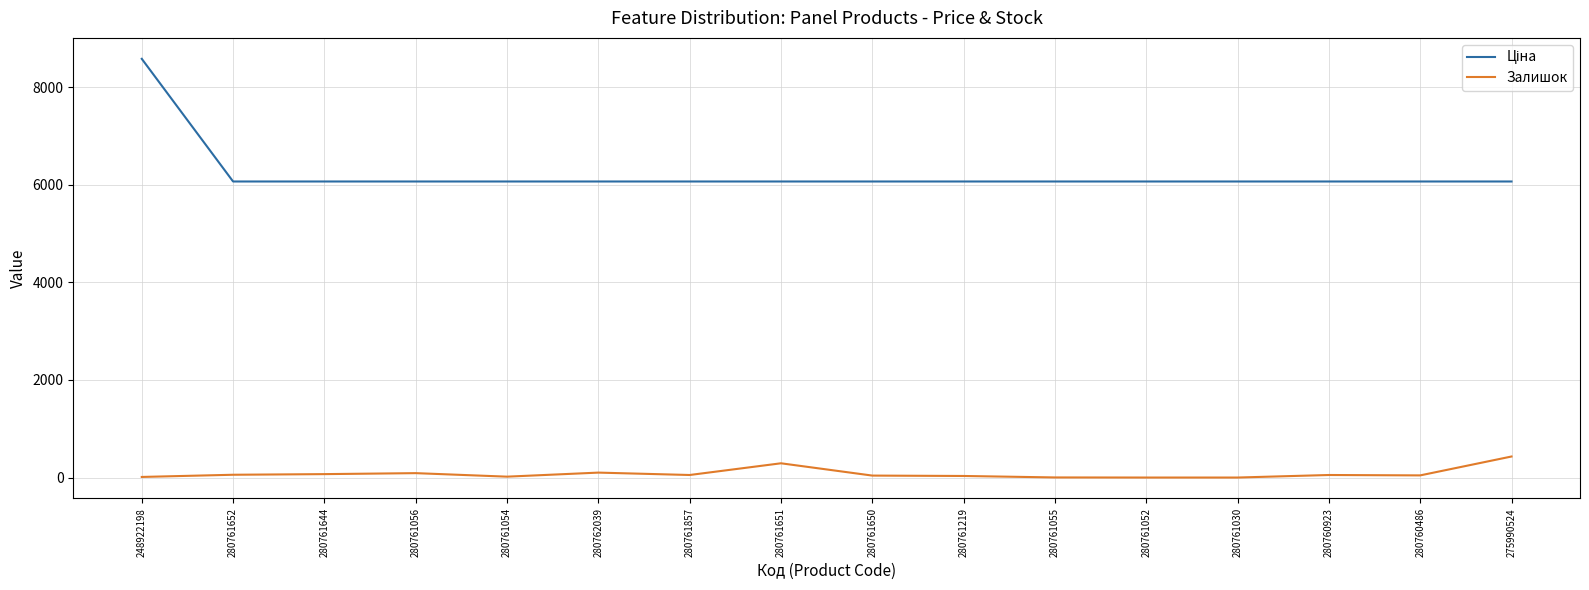

What is the spread (max minus min) of values at 280761652?

6010.2